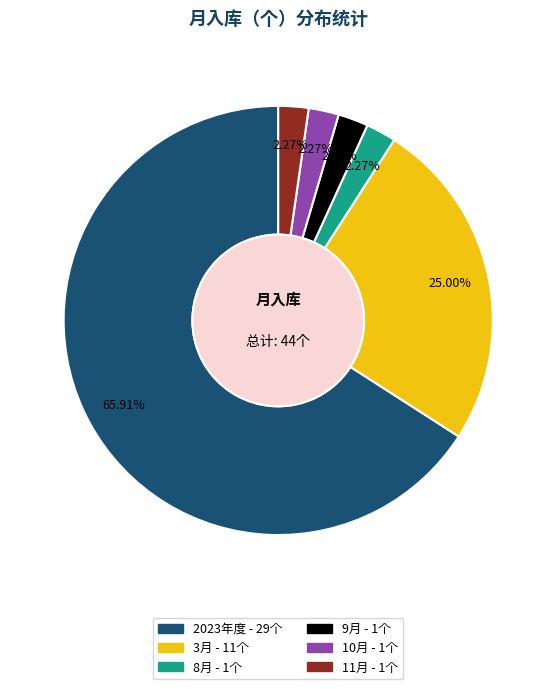

What percentage is the 10月 slice, to the nearest percent?

2%